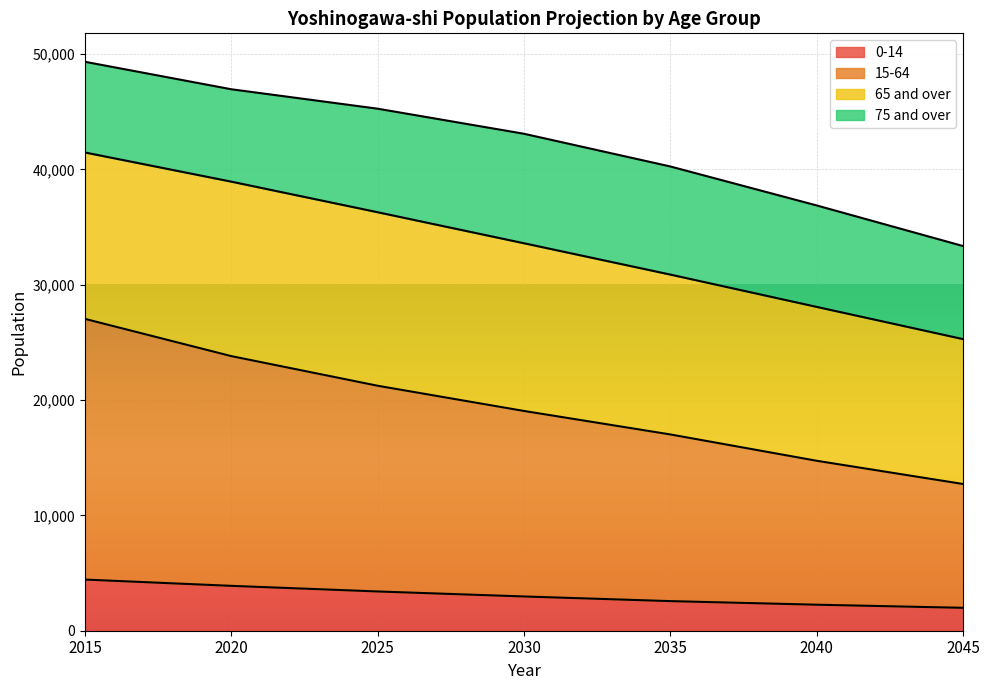

True or false: 0-14 and 15-64 cross at least once.

False